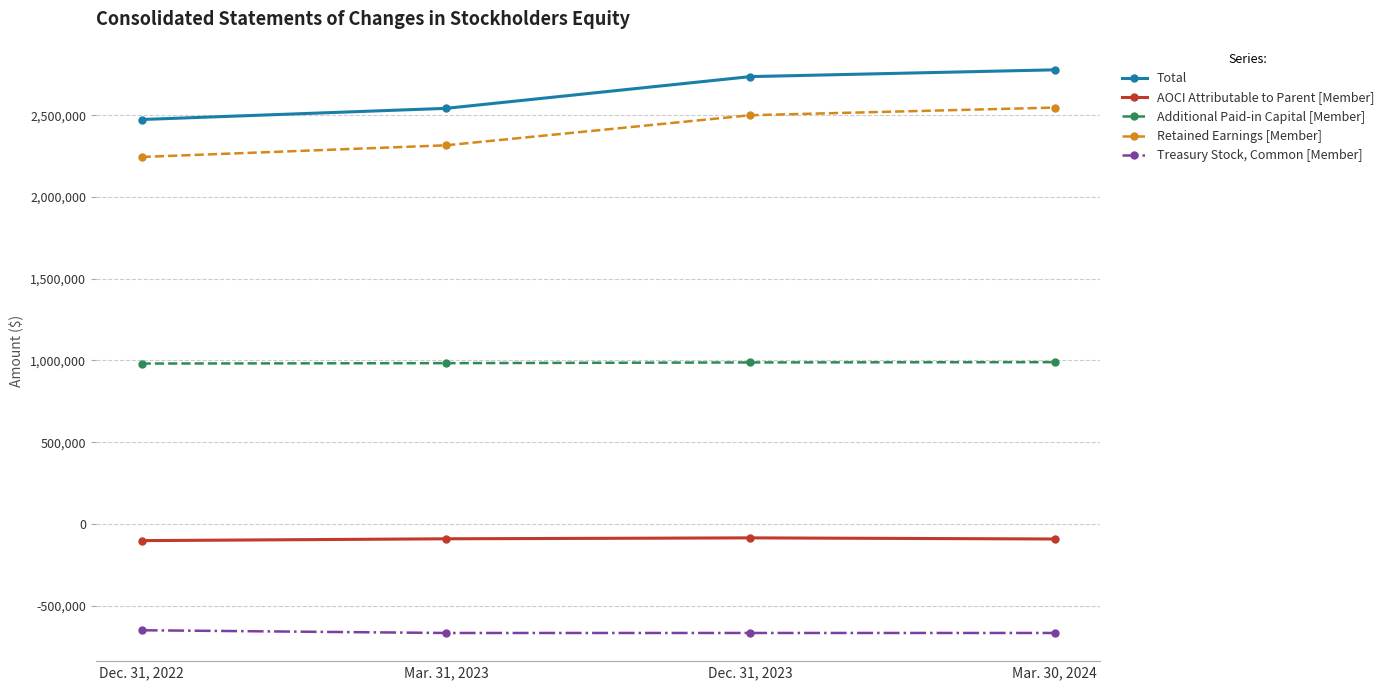

Which series has the widest spread of values?

Total